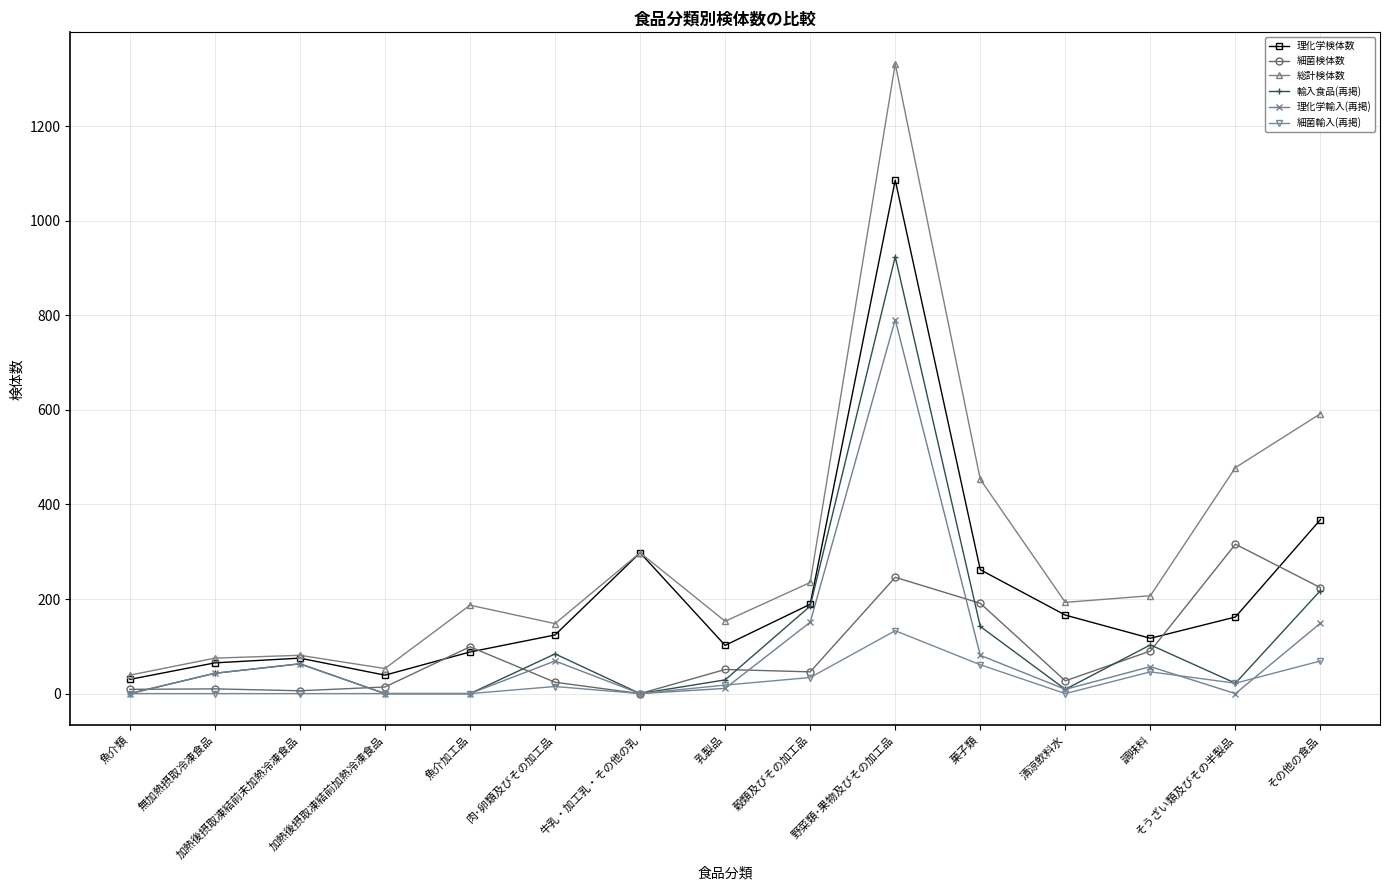

What position from the left is 加熱後摂取凍結前未加熱冷凍食品?

3